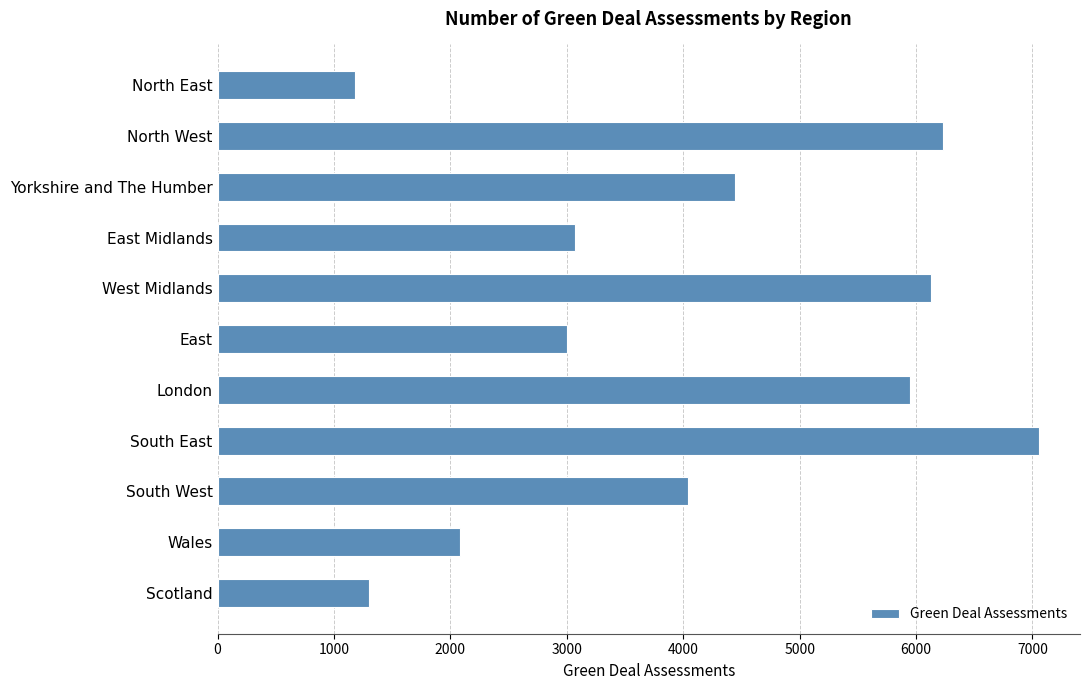

Are the bars grouped side by side (vs. stacked)?

No